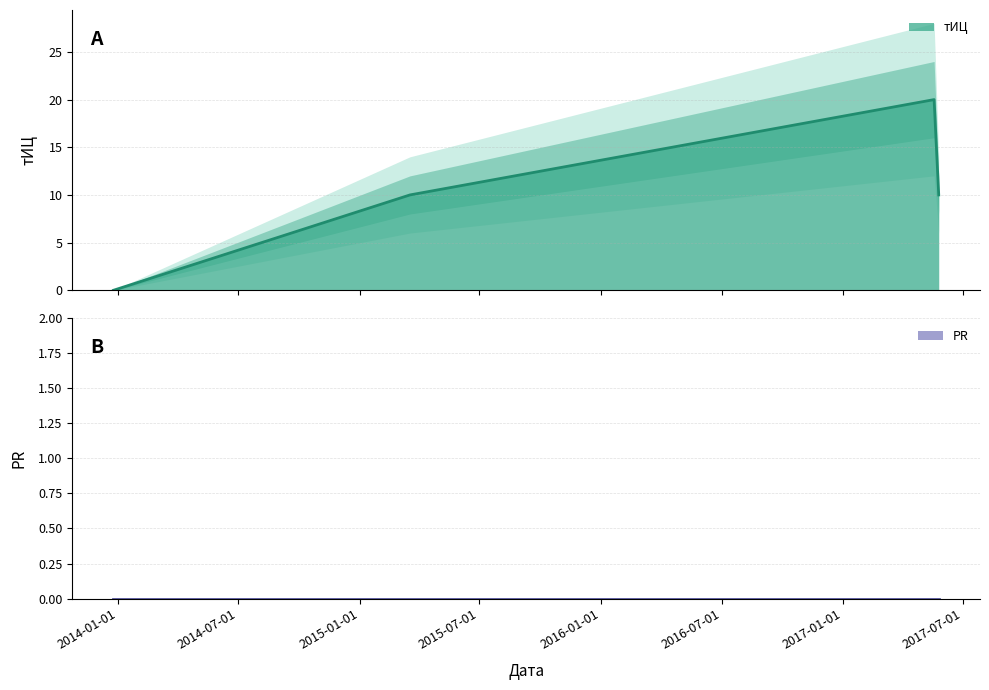

What is the label of the 1st point from the left?

2013-12-25